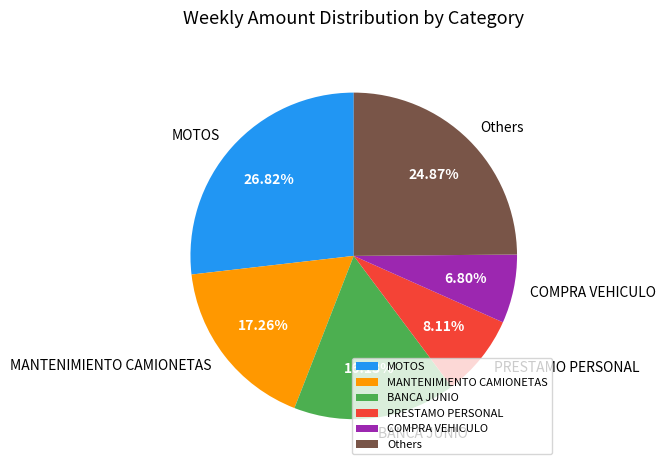

Count the number of slices in the pie.

6